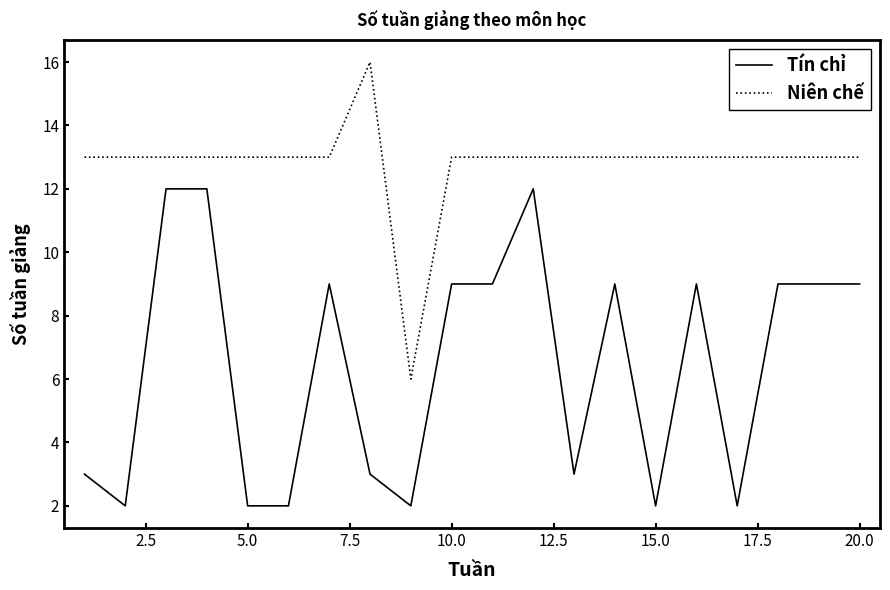

At how many categories does at least one series exceed 8?

19